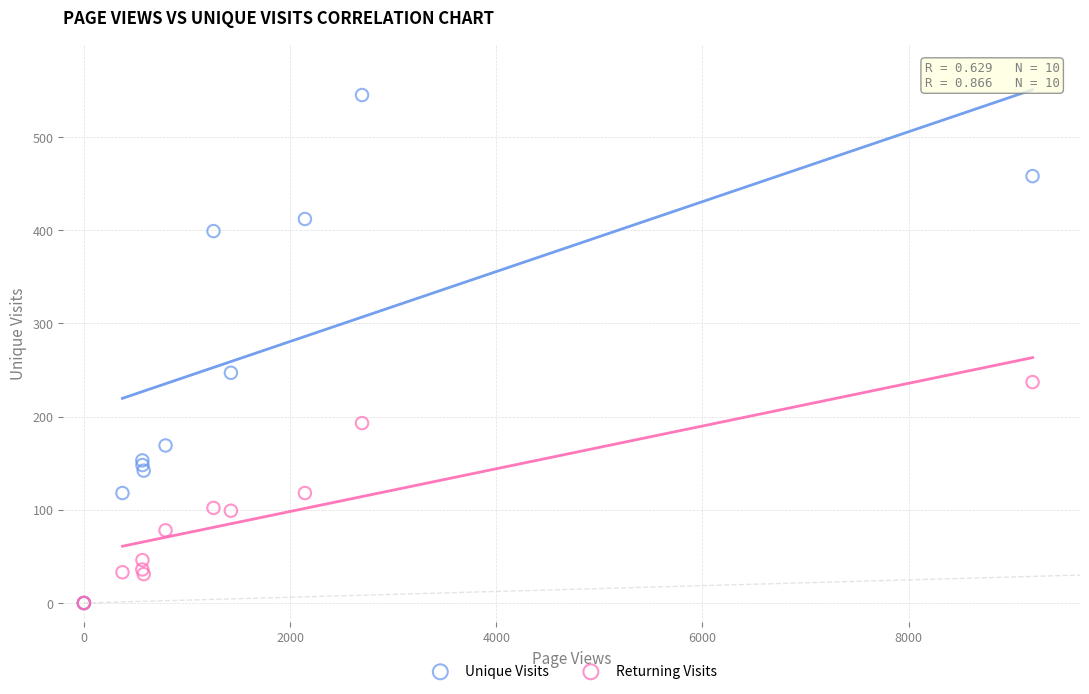

Which series contains the highest Y value?

Unique Visits